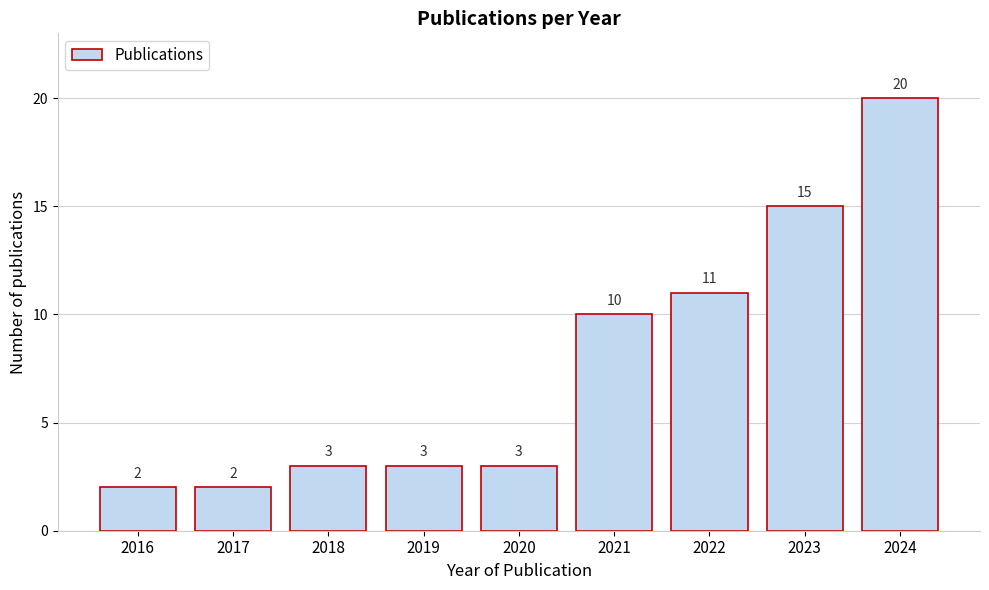

Reading left to right, extract all data points from this chart.

2	2	3	3	3	10	11	15	20